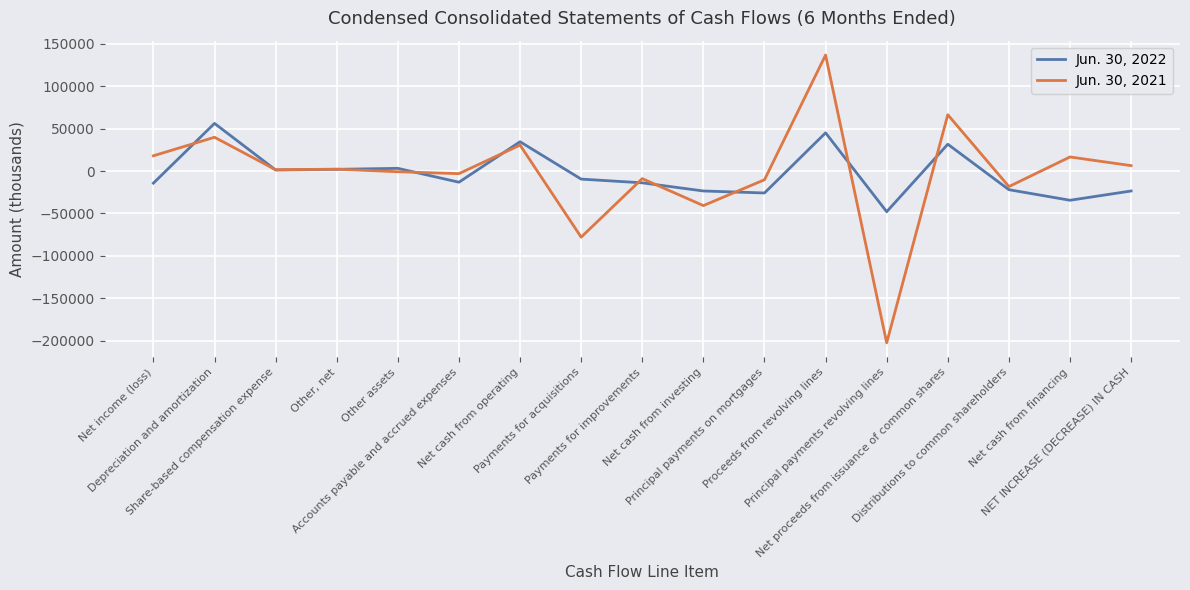

Does the chart have visible grid lines?

Yes